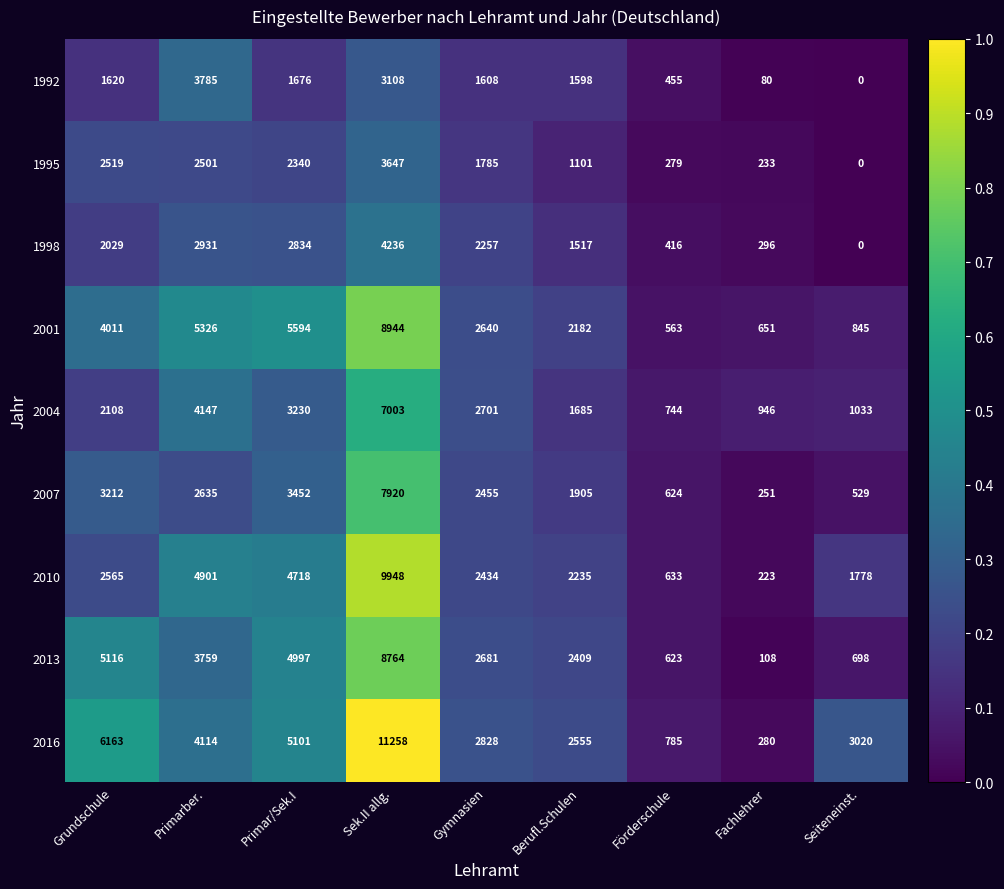

What is the average value of the 1992 series?

1548